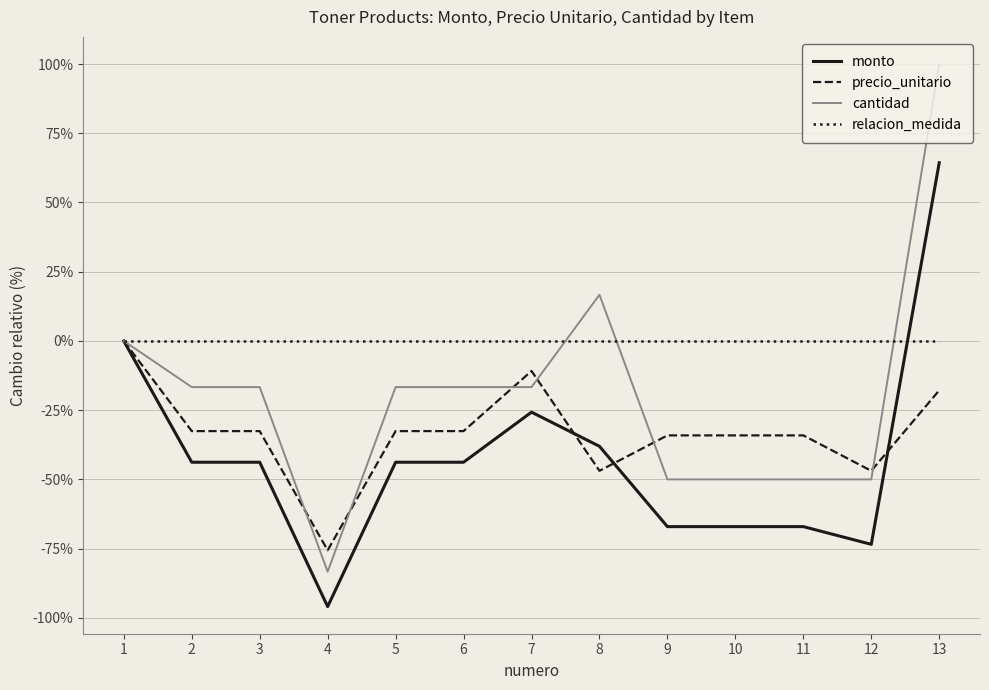

Rank the series by their average value, from lowest to highest.

monto, precio_unitario, cantidad, relacion_medida